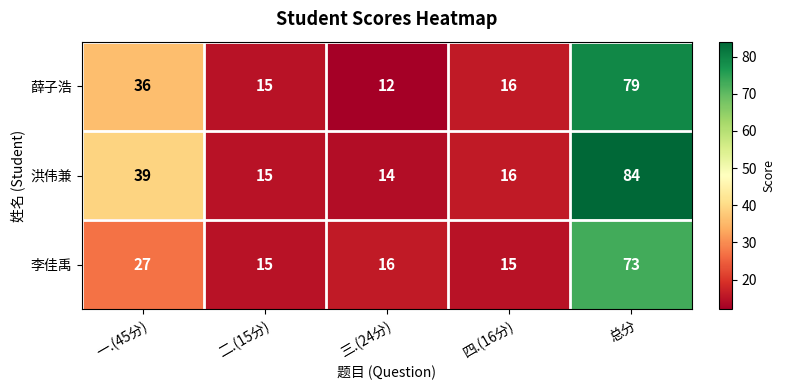

The 李佳禹 series shows 22 at 四.(16分). True or false?

False